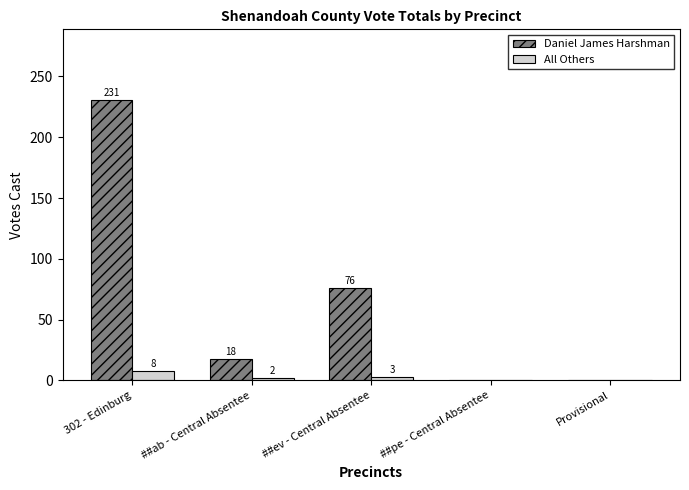

Which category has the highest value in the All Others series?

302 - Edinburg